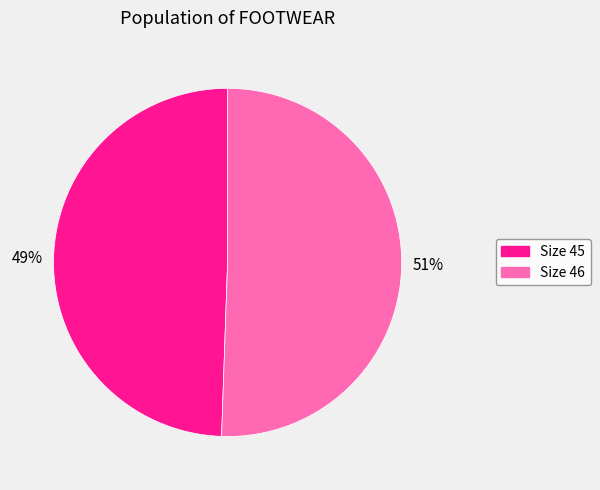

The Size 46 slice represents 51% of the pie. True or false?

True